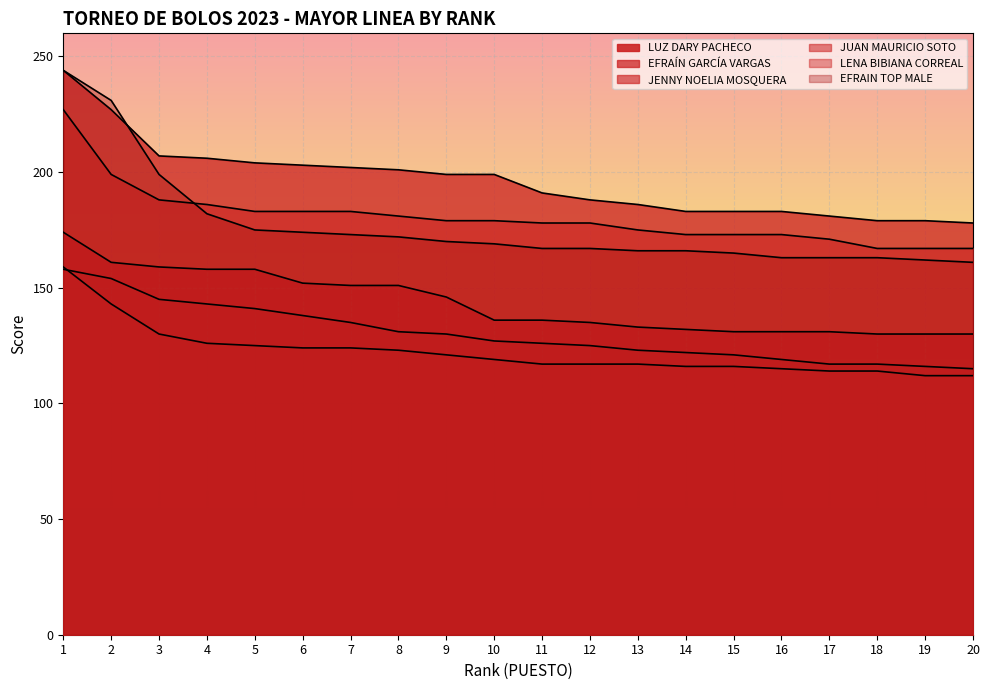

What is the maximum value for LENA BIBIANA CORREAL?

158